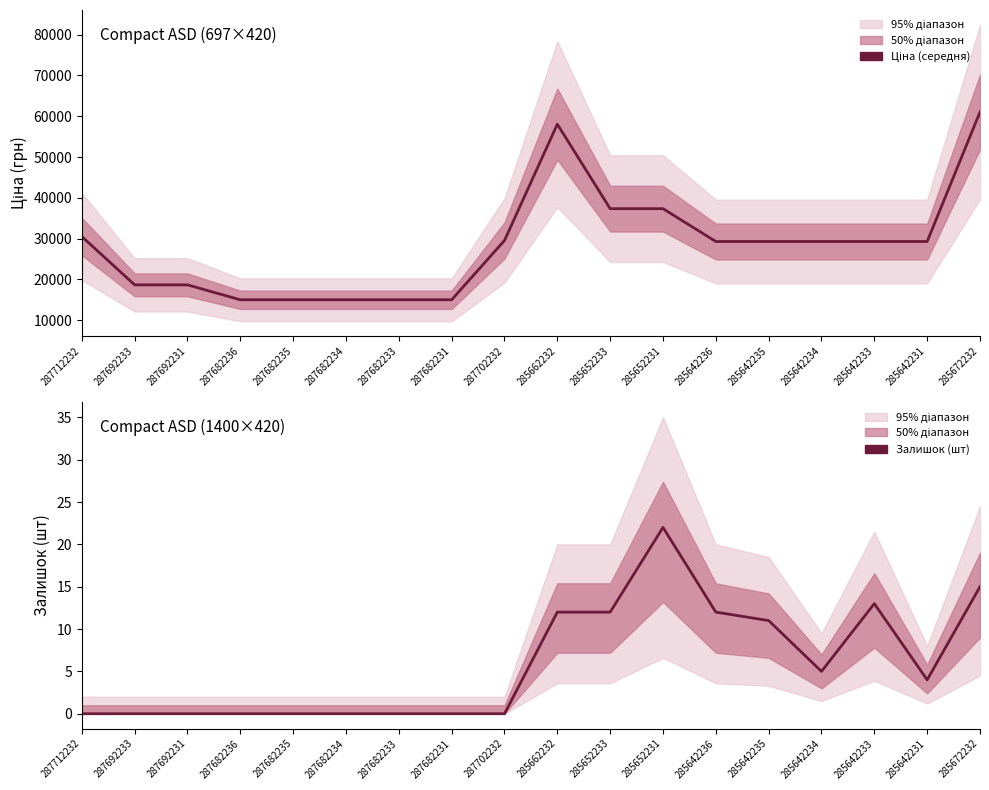

What is the total value across all series at 285642235?

29305.9